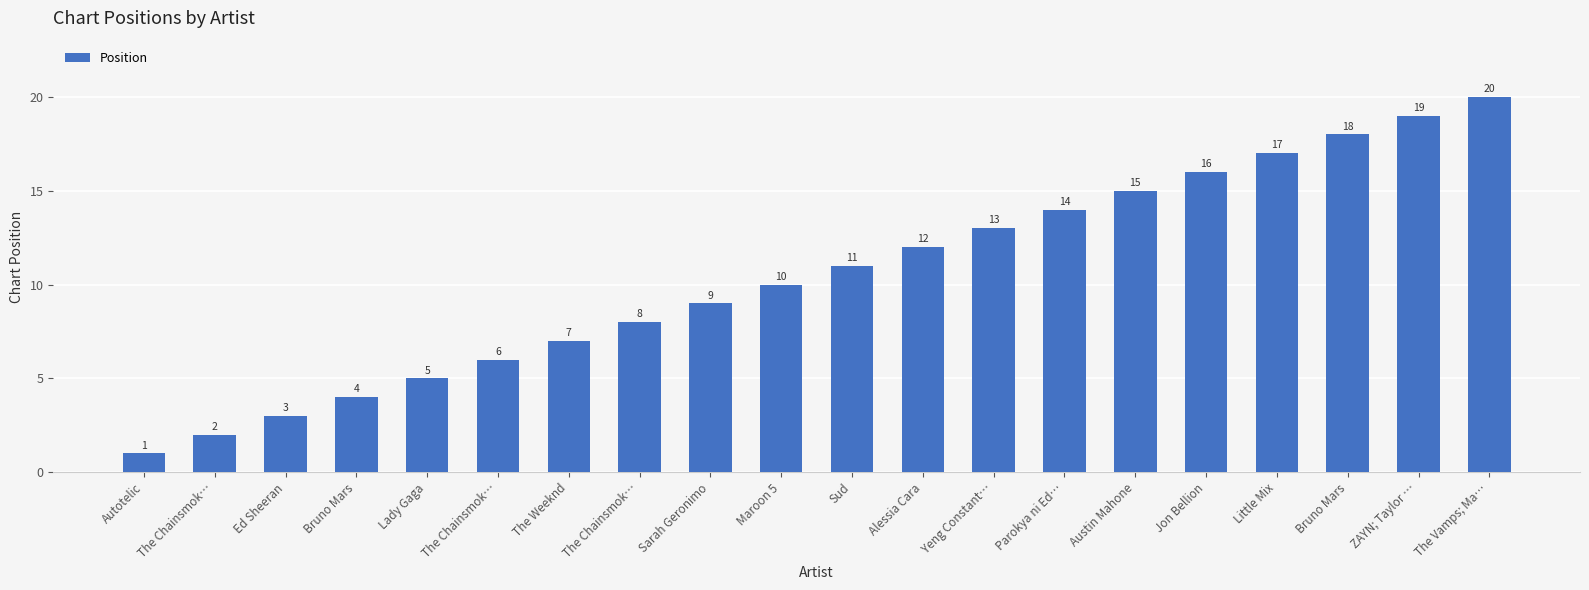

How many bars are there in total?

20